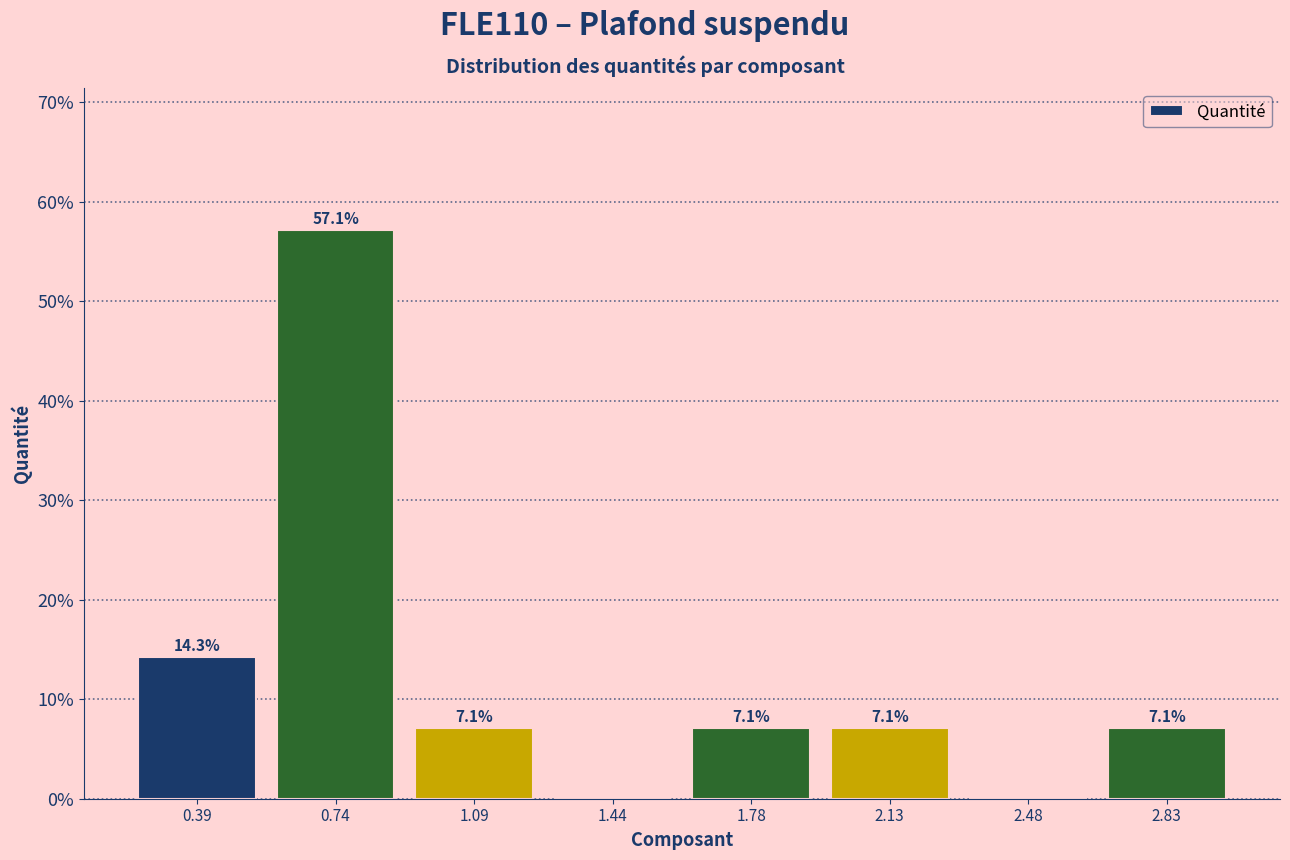

Over which range of the x-axis is the bar tallest?

0.55 to 0.90